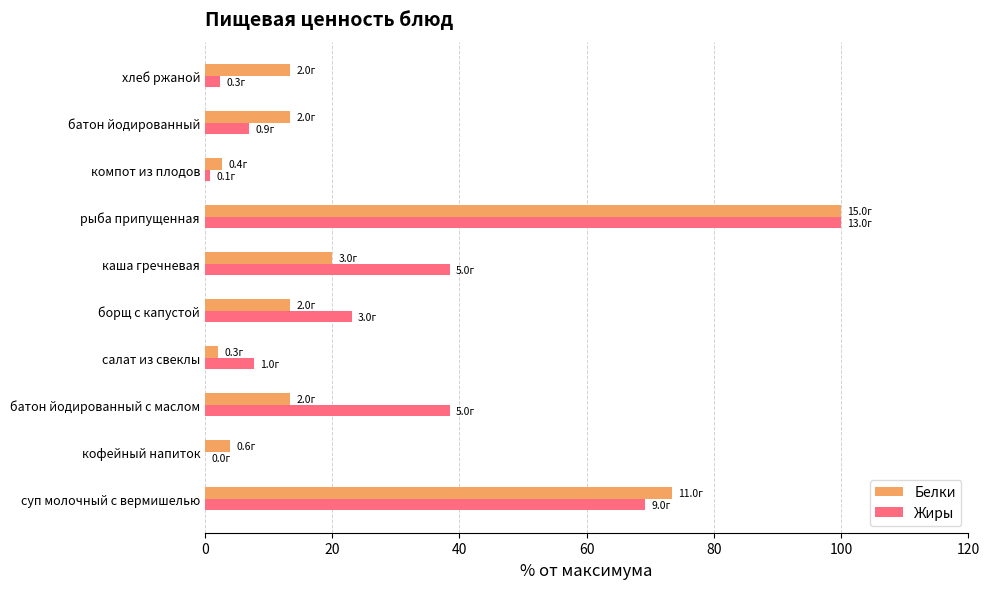

What is the maximum value shown in the chart?

100.0